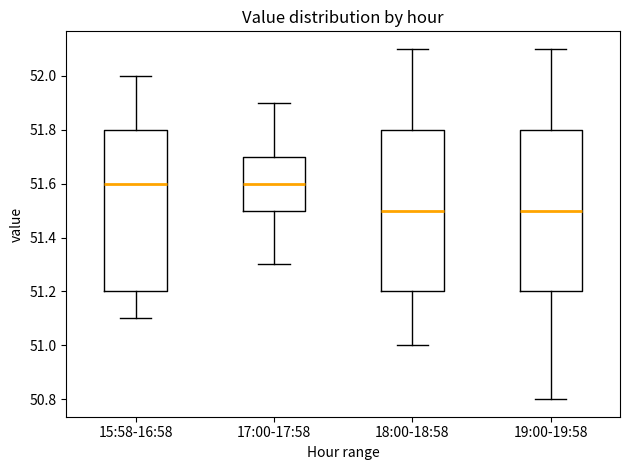

Where is the upper edge of the box for 15:58-16:58 on the y-axis? The values are not printed on the chart, so give them approximately, as read against the axis.

51.8